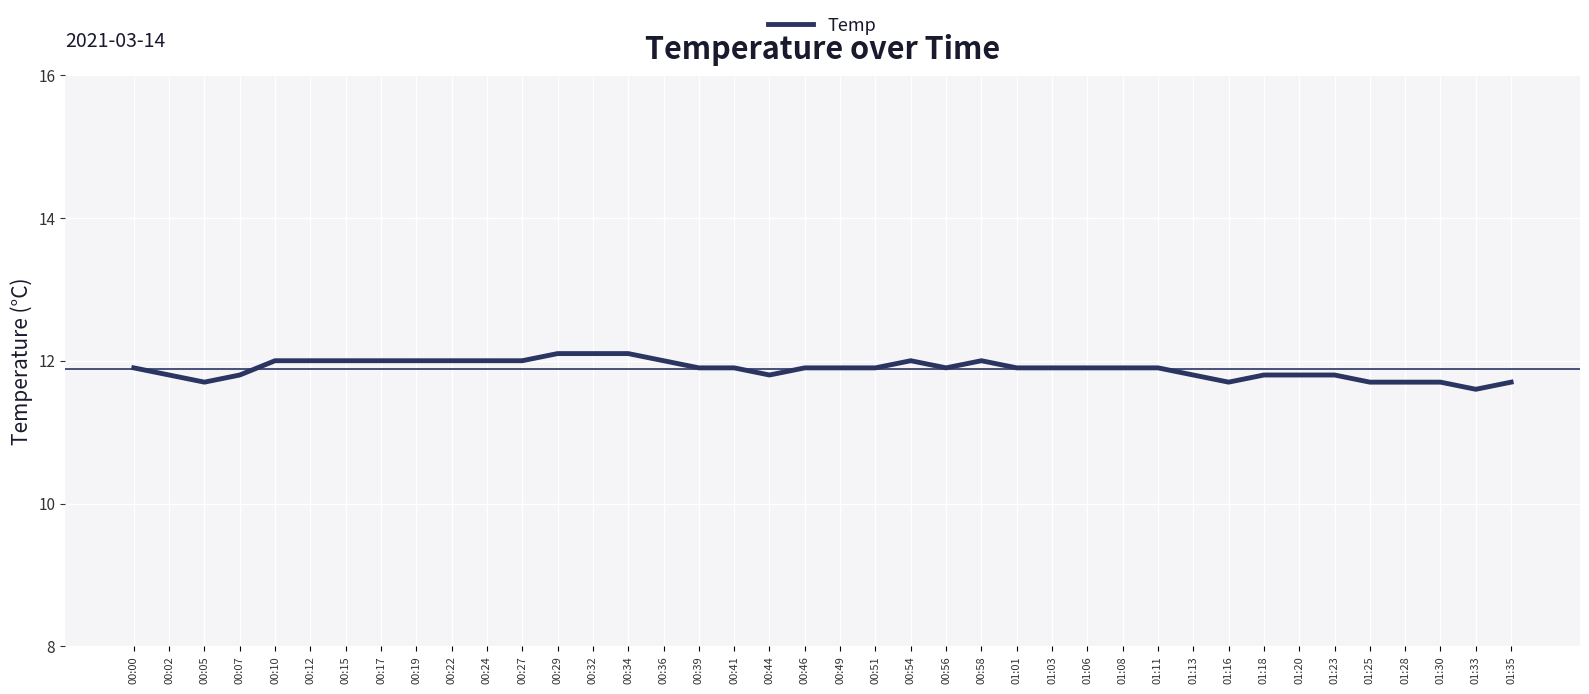

What is the difference between the maximum and minimum values?

0.5